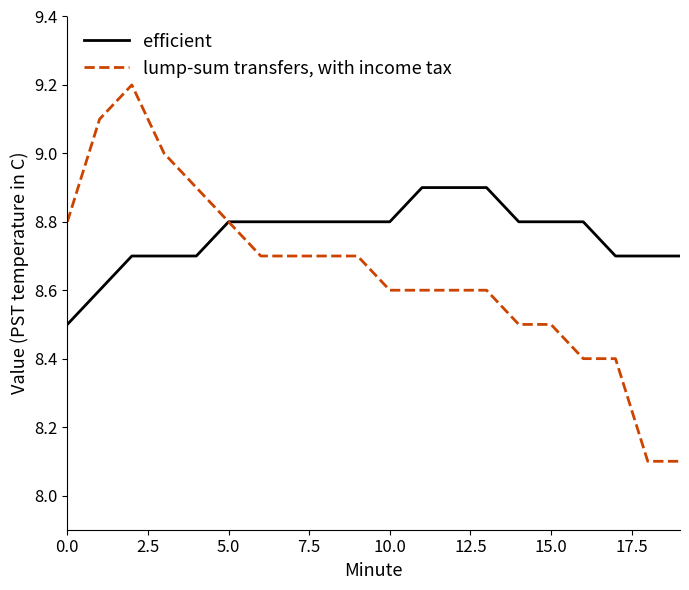

Which series has the largest total across all categories?

efficient